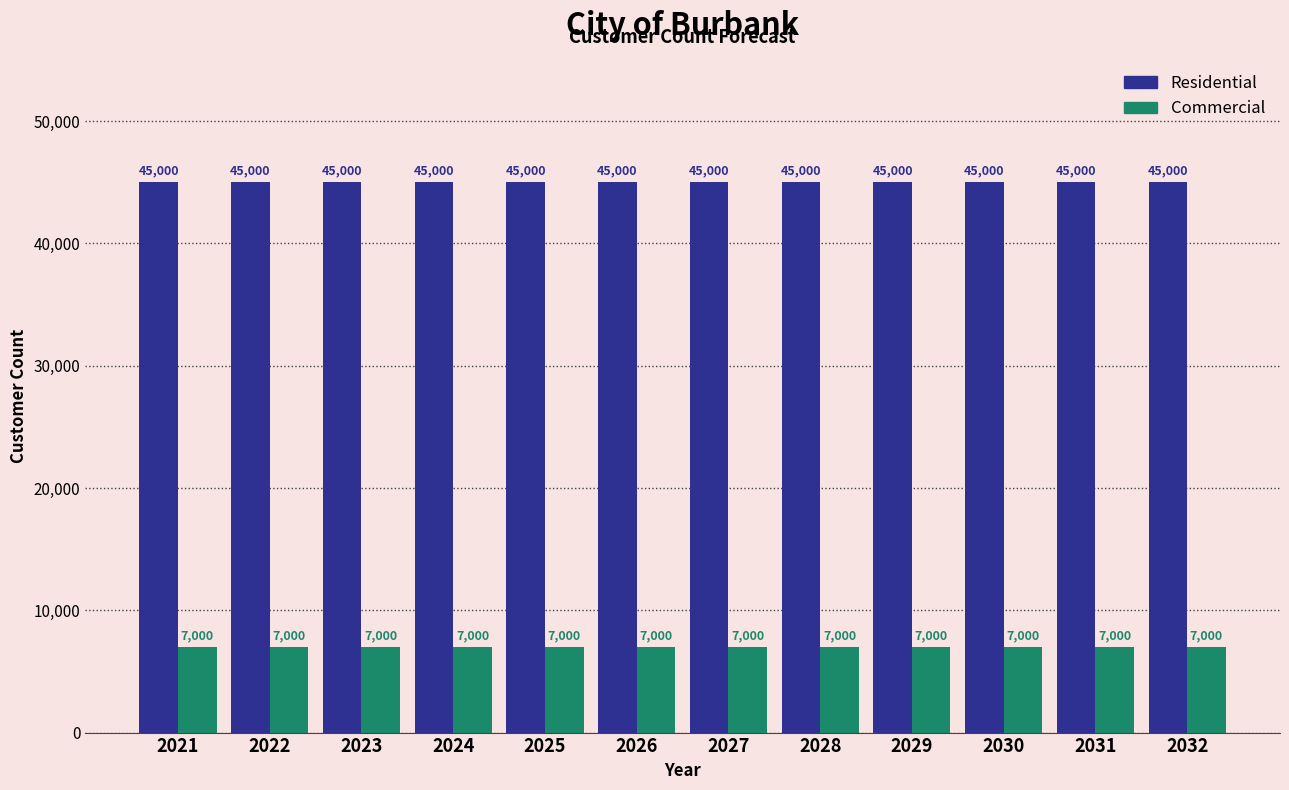

What is the minimum value for Residential?

45000